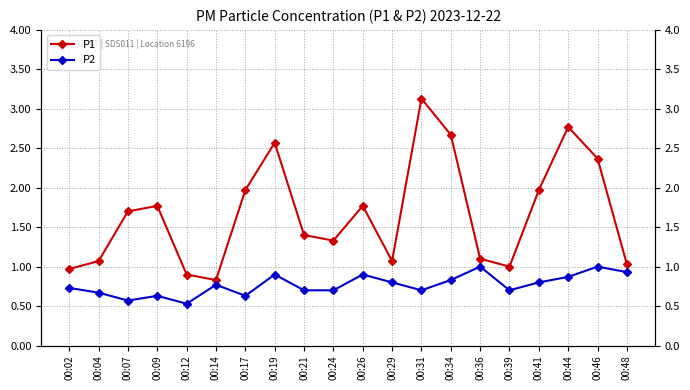

At which category is the sum across all series the highest?

00:31